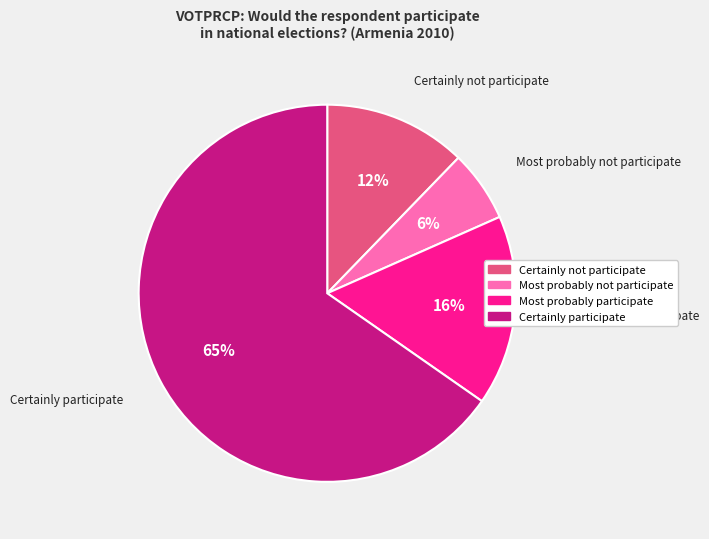

Which has a higher value, Most probably not participate or Certainly not participate?

Certainly not participate